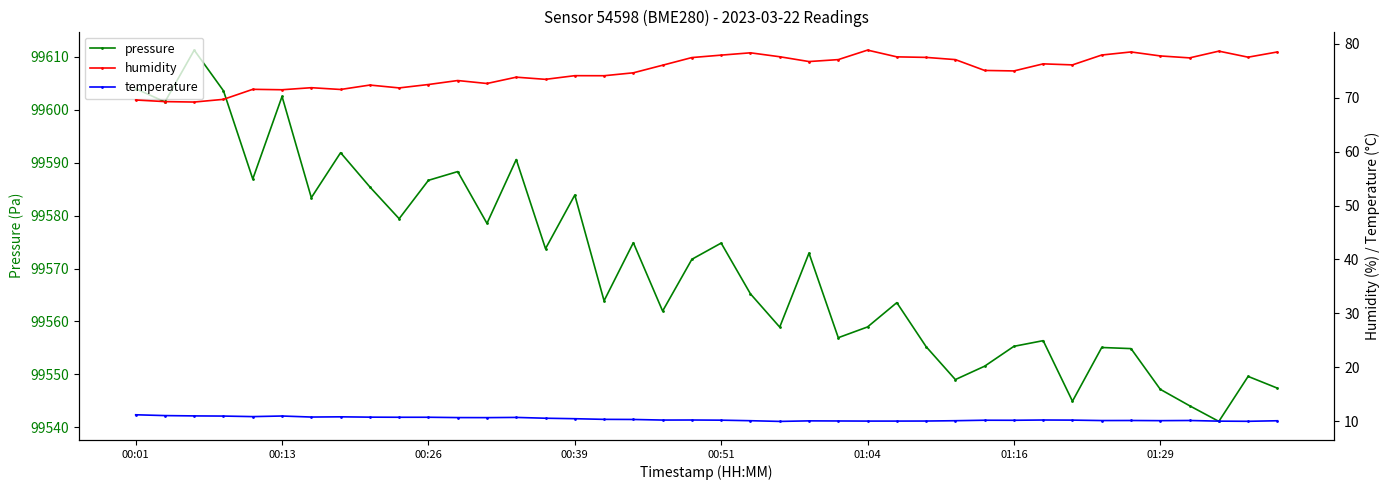

How many interior local peaks does the pressure series have?

13